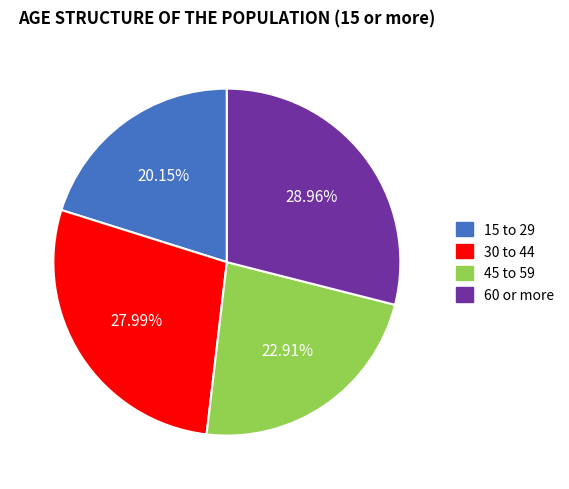

True or false: 30 to 44 accounts for 38% of the total.

False